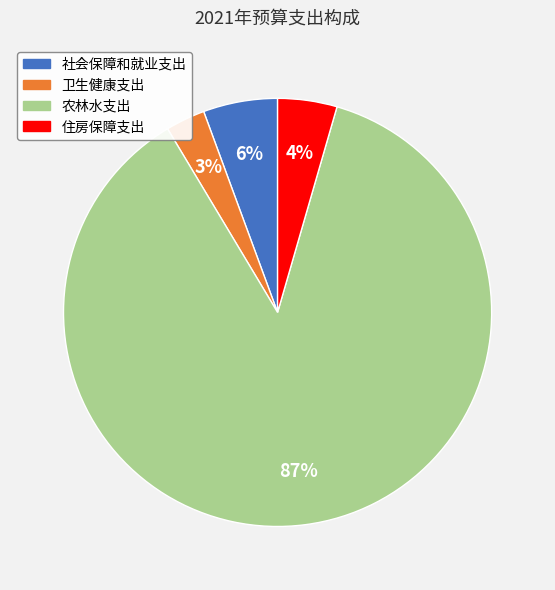

Rank the categories by value from lowest to highest.

卫生健康支出, 住房保障支出, 社会保障和就业支出, 农林水支出